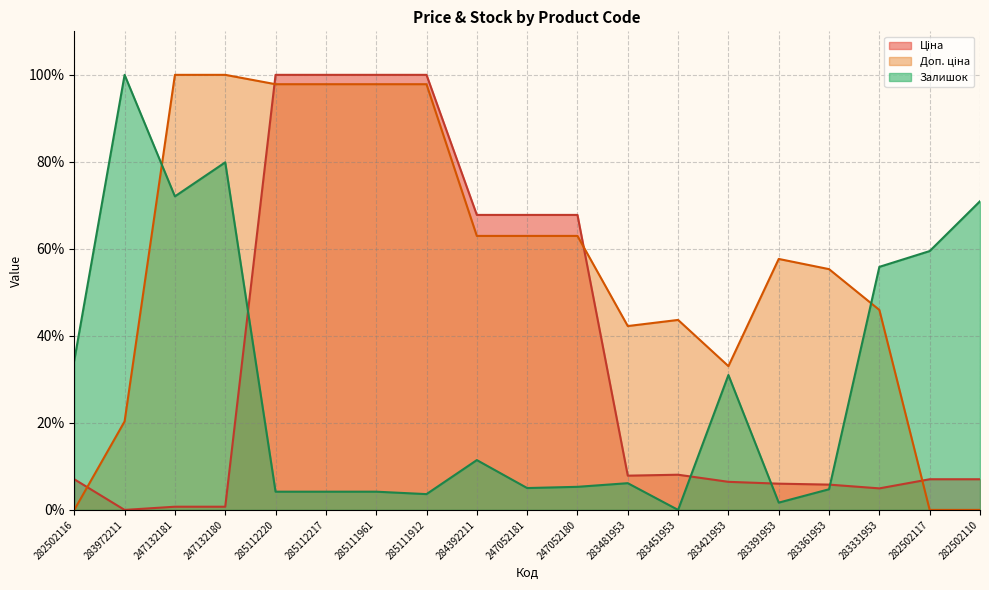

At how many categories does at least one series exceed 7?

19